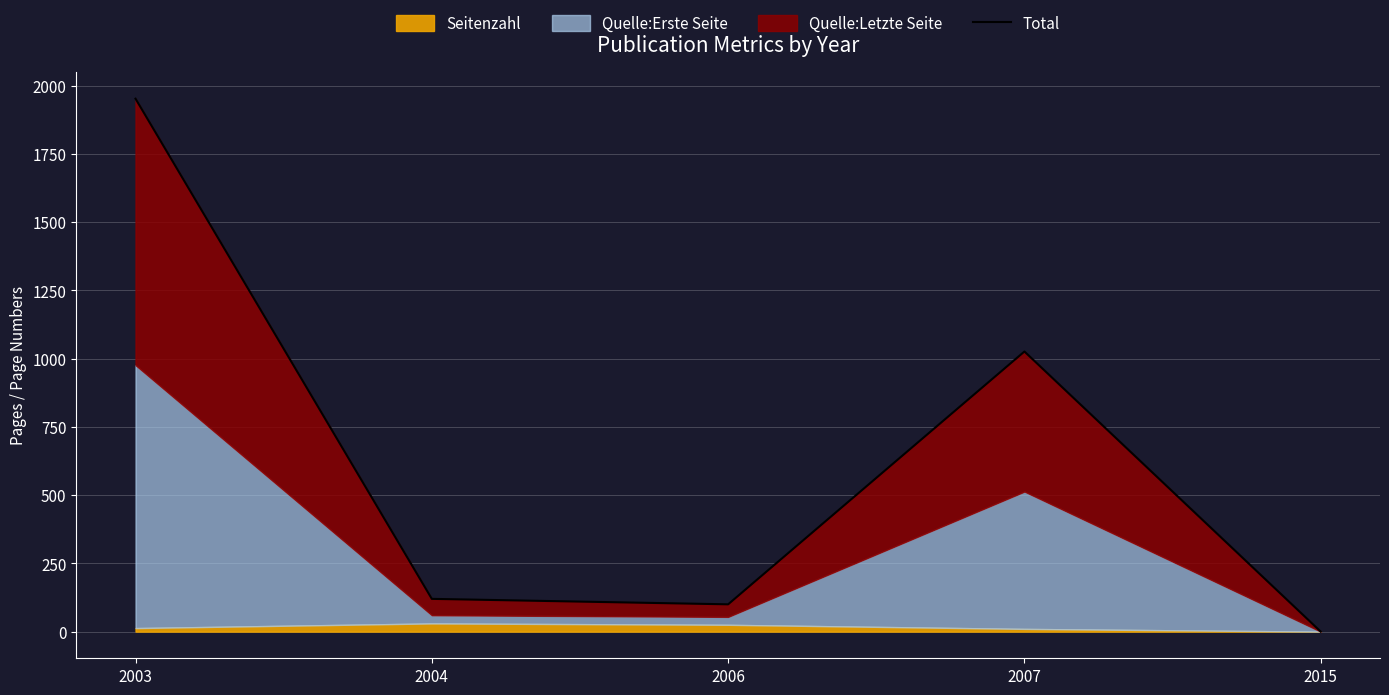

Reading left to right, list all the values displayed in this chart.

1952	120	100	1026	0